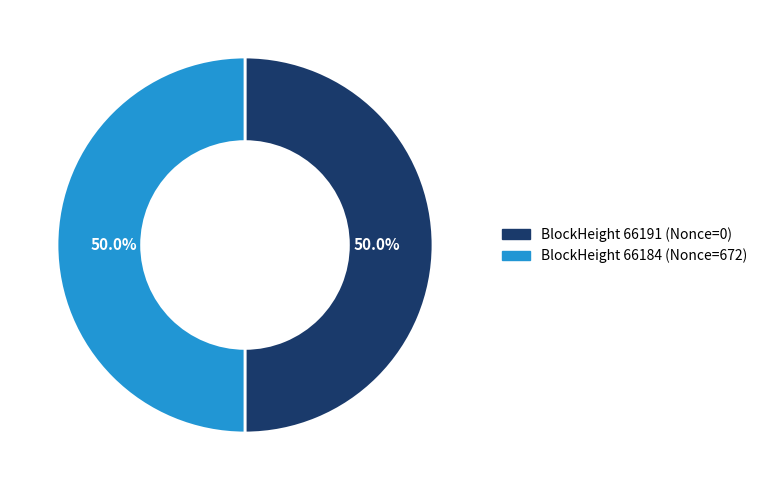

What is the ratio of the value at BlockHeight 66191 (Nonce=0) to the value at BlockHeight 66184 (Nonce=672)?

1.0